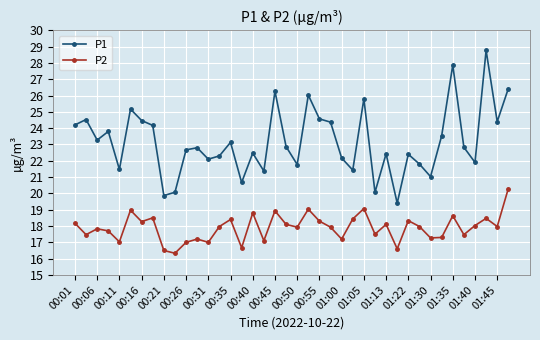

Which series has the largest range (max minus min)?

P1